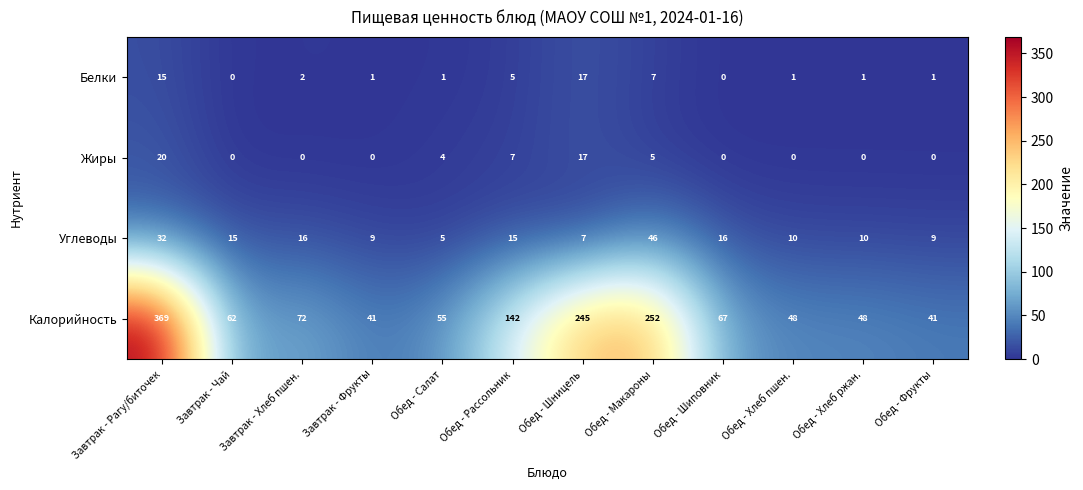

What is the maximum value shown in the chart?

369